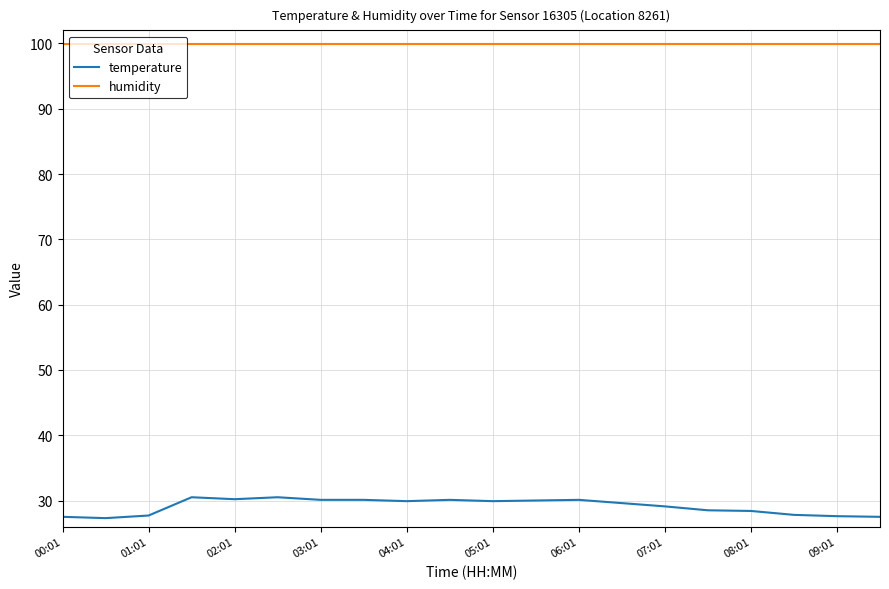

Which series has the largest total across all categories?

humidity